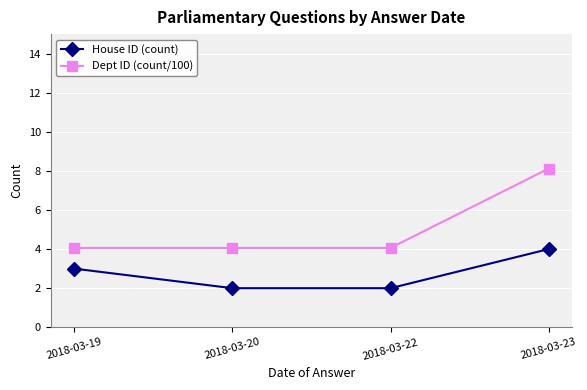

The value of House ID (count) at 2018-03-22 is 2.0. True or false?

True